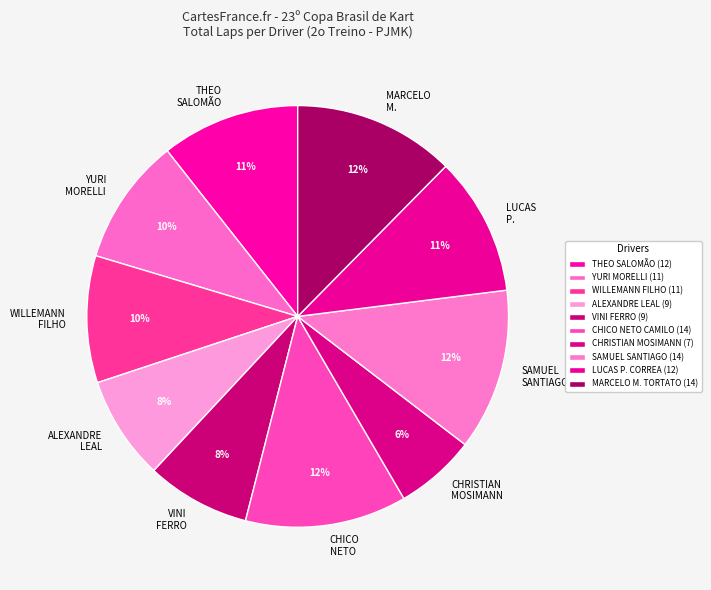

How many segments does this pie chart have?

10